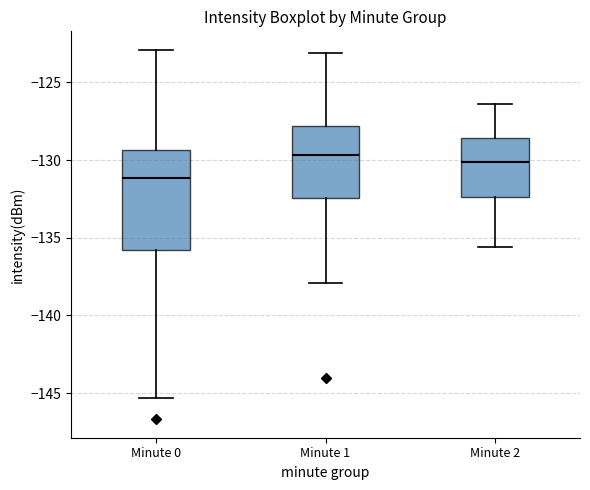

Where does the median line of the box for Minute 0 sit on the y-axis? The values are not printed on the chart, so give them approximately, as read against the axis.

-131.0